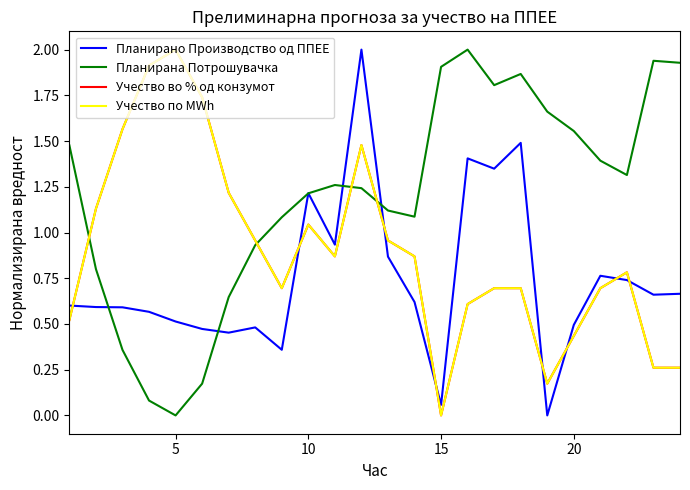

Is this an area chart (filled region under the line)?

No